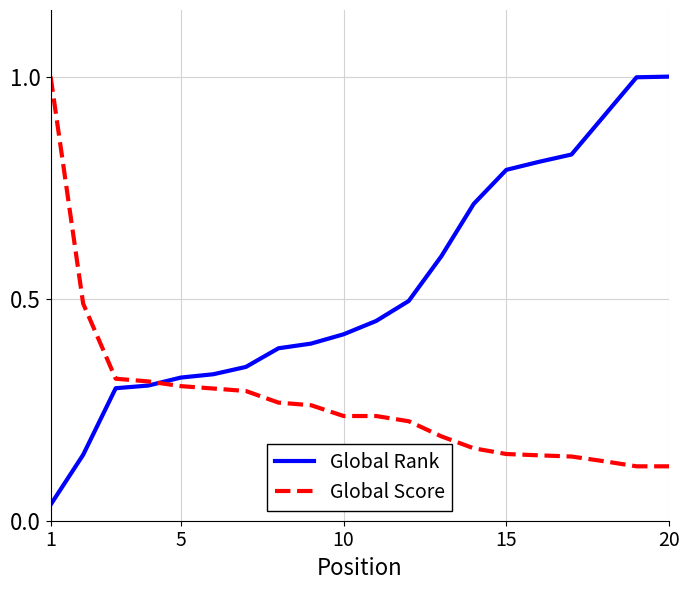

What is the highest value of the Global Rank series?

1.0